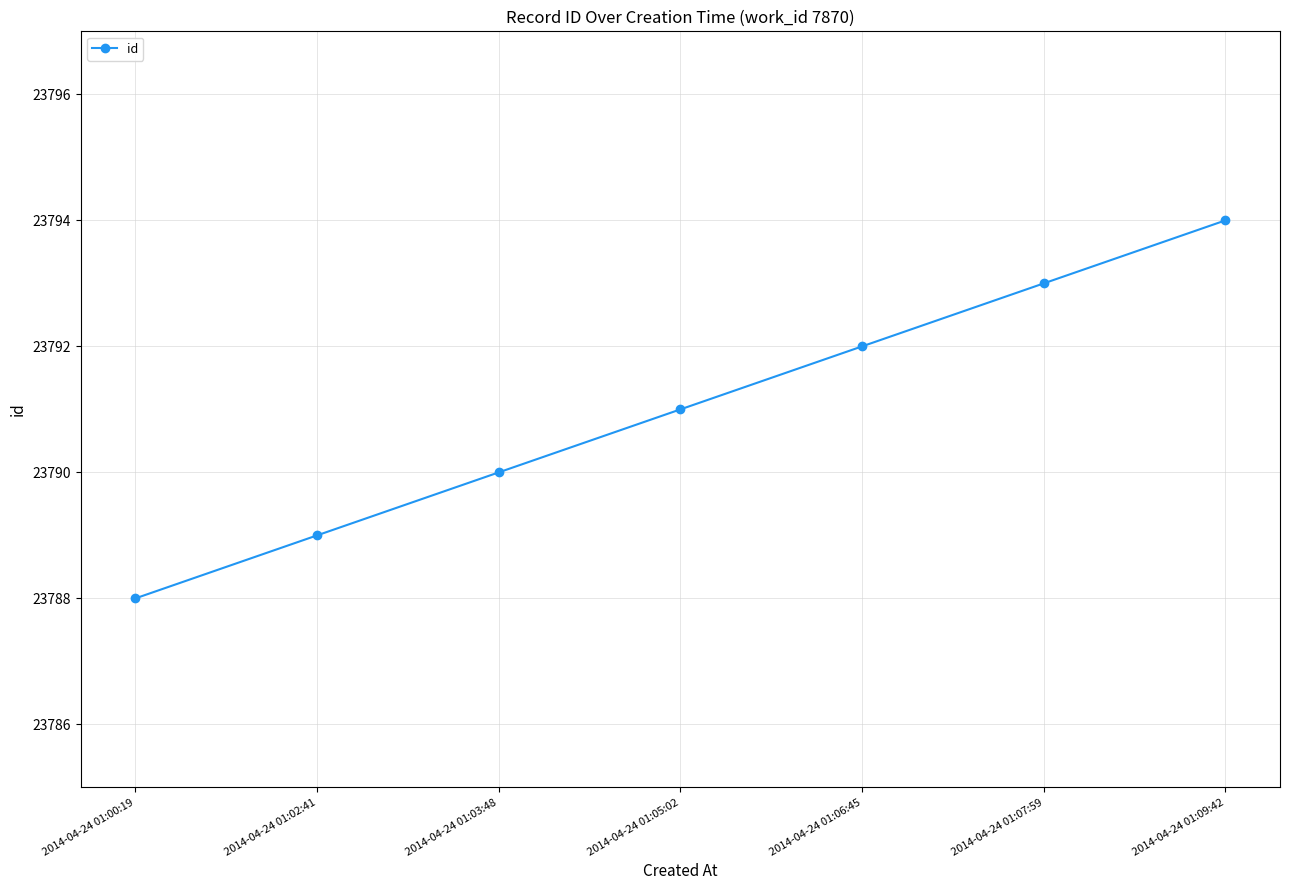

Which has a higher value, 2014-04-24 01:09:42 or 2014-04-24 01:07:59?

2014-04-24 01:09:42